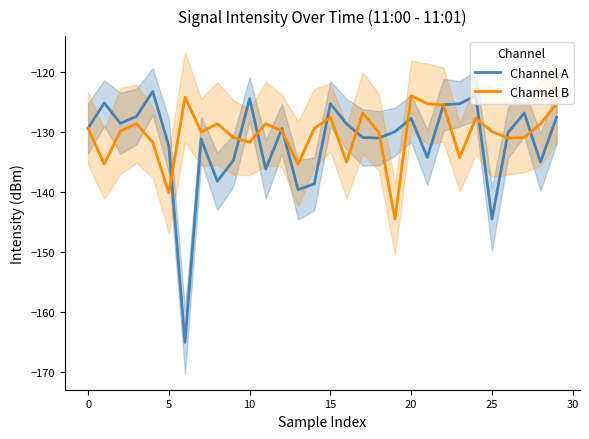

What is the total value across all series at 29?

-252.9